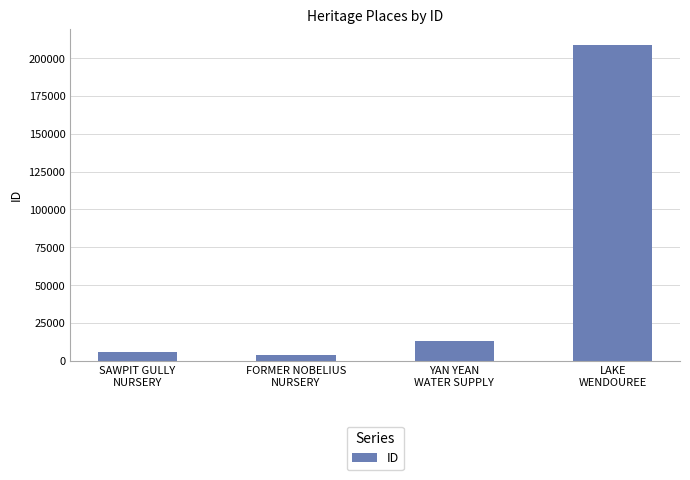

What is the difference between the maximum and minimum values?

205129